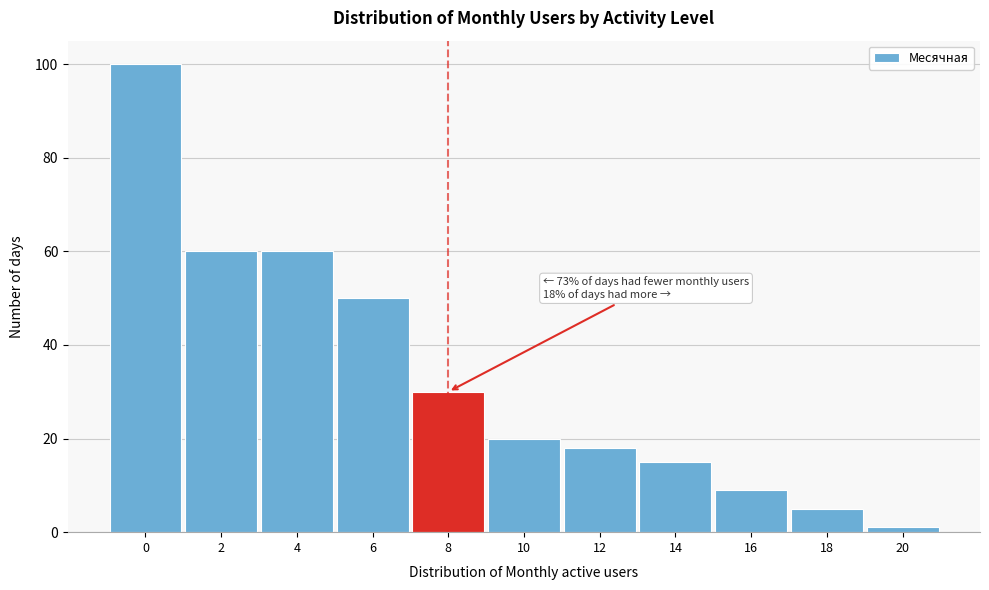

Reading left to right, list all the values displayed in this chart.

0=100	2=60	4=60	6=50	8=30	10=20	12=18	14=15	16=9	18=5	20=1